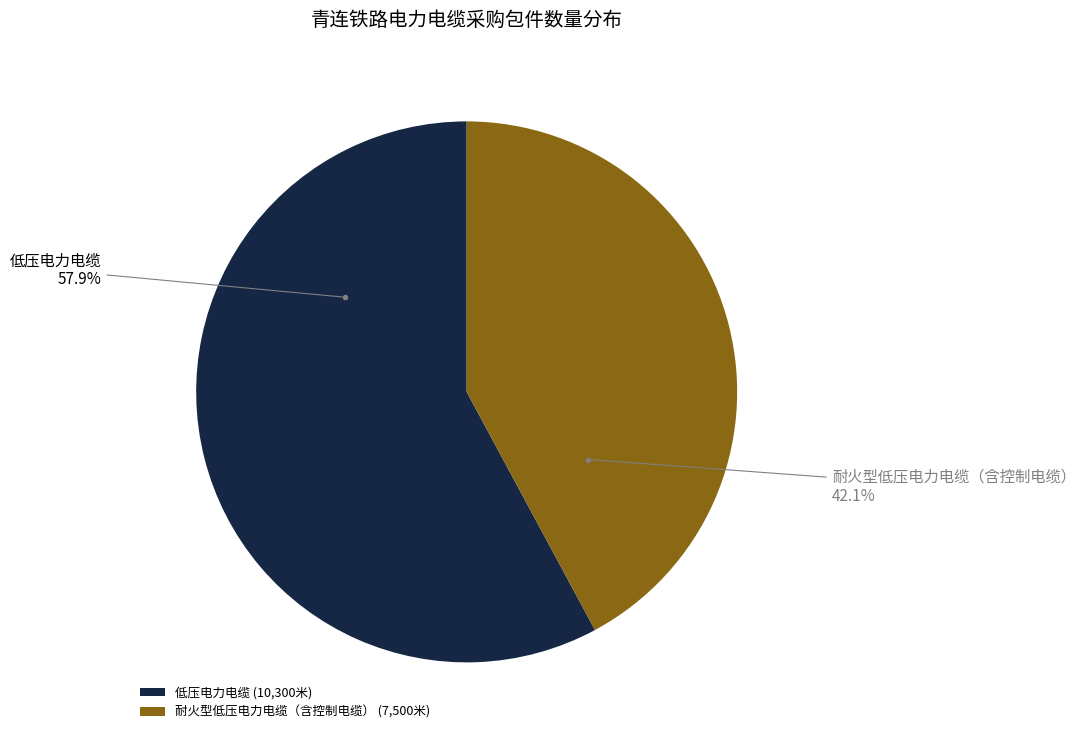

To the nearest percent, what is the average slice percentage?

50%